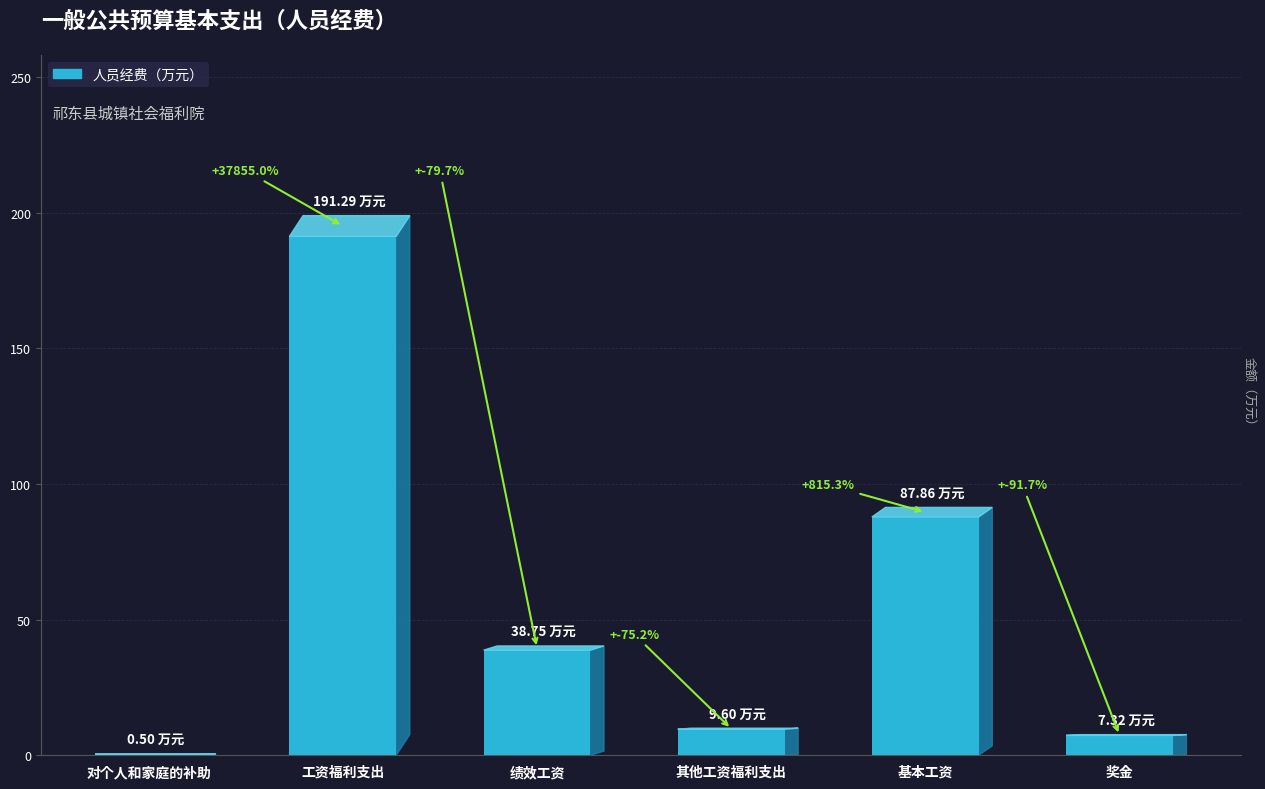

What is the average value?

55.9